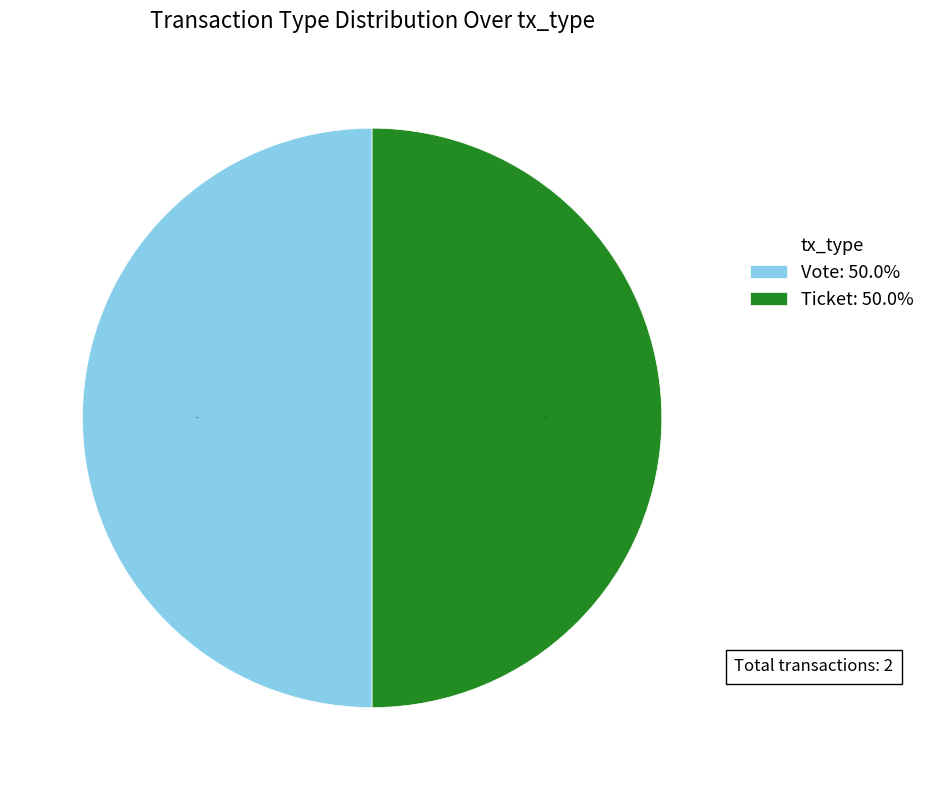

Combined, do Ticket: 50.0% and Vote: 50.0% account for over 50%?

Yes